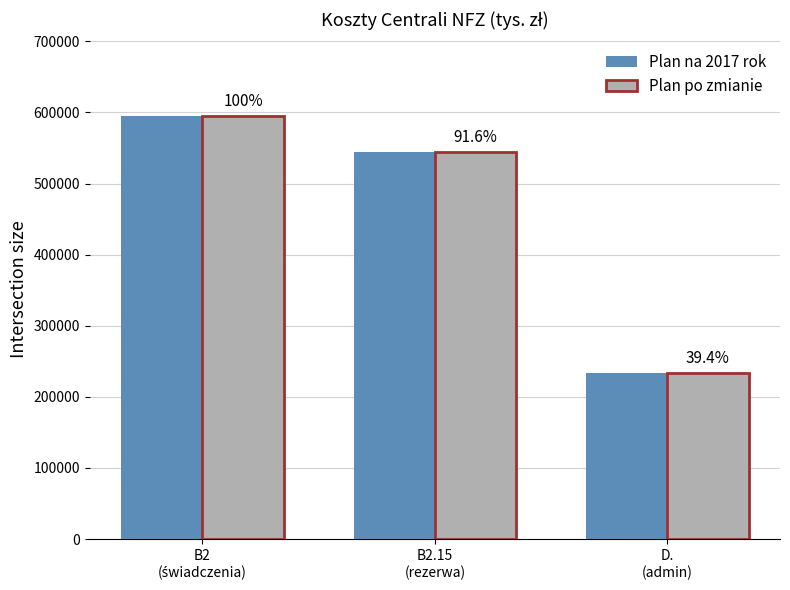

What is the difference between the Plan po zmianie values at B2
(świadczenia) and D.
(admin)?

360793